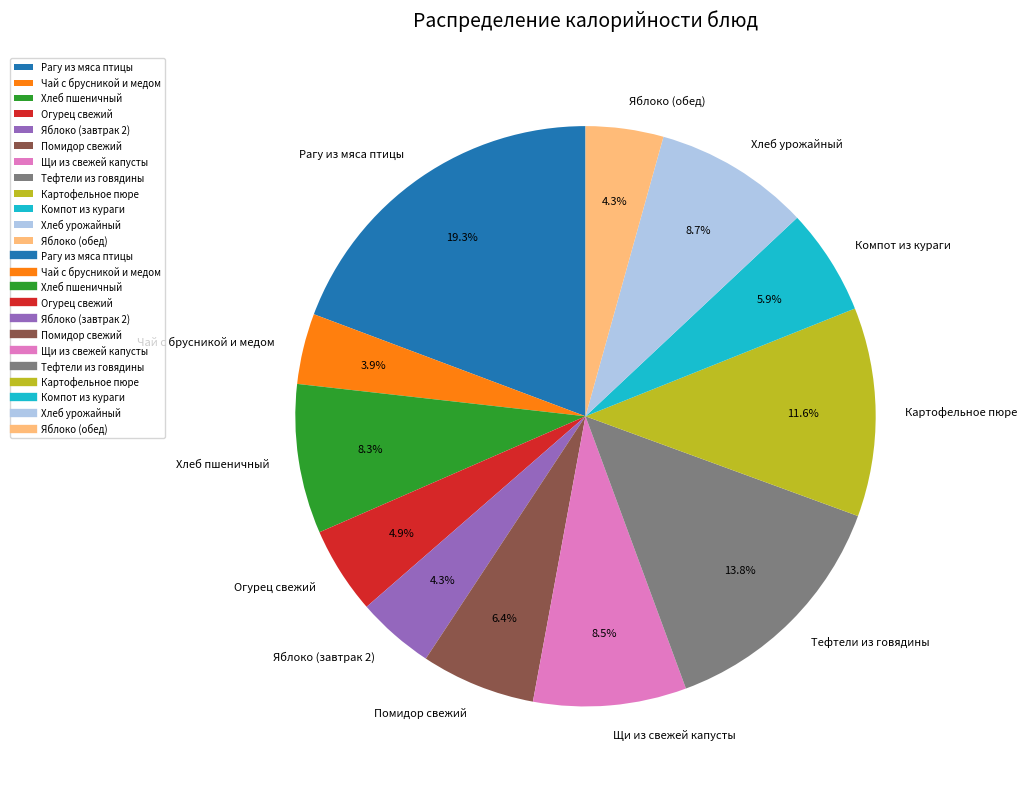

True or false: Компот из кураги accounts for 15% of the total.

False